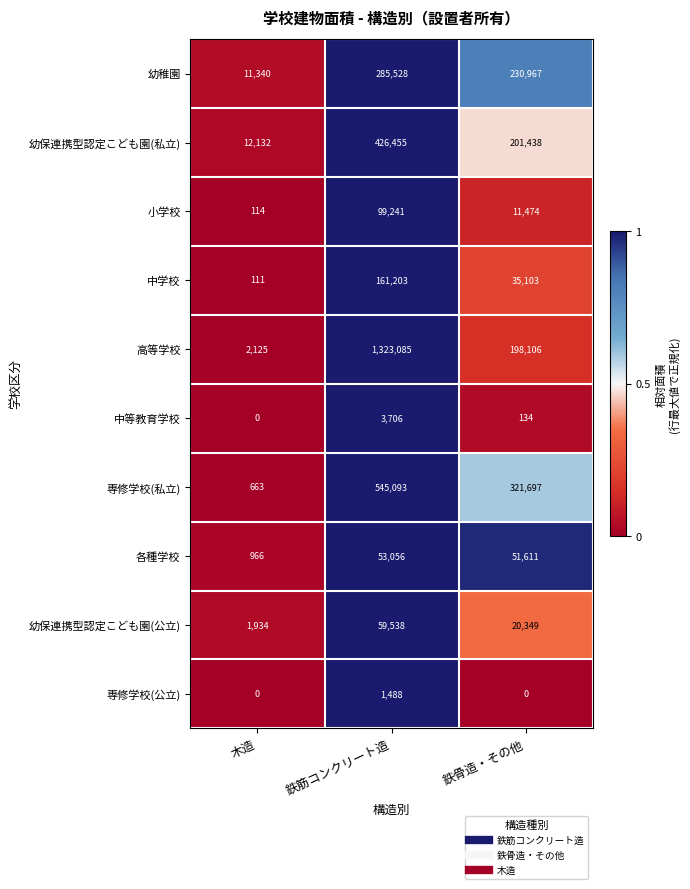

Between 木造 and 鉄骨造・その他, which series saw the biggest shift?

専修学校(私立)